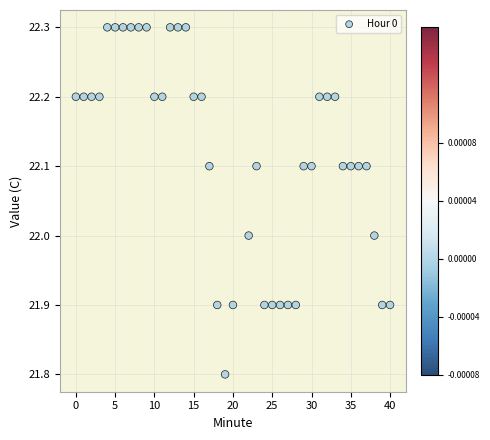

What is the range of X values (max minus min)?

40.0